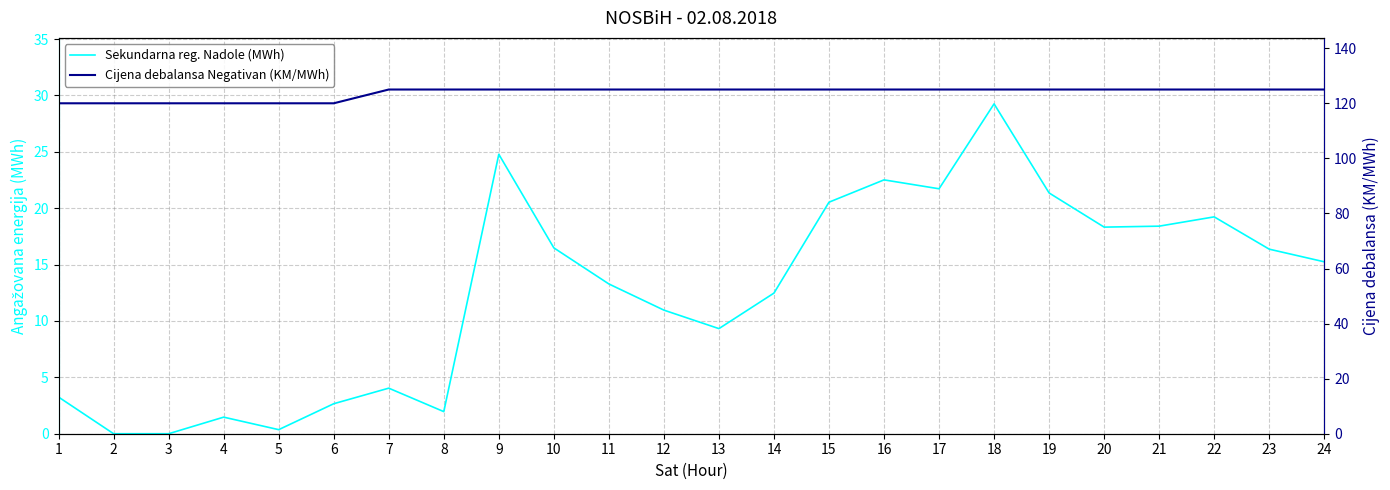

Is it true that Cijena debalansa Negativan (KM/MWh) equals 166.2 at 9?

False